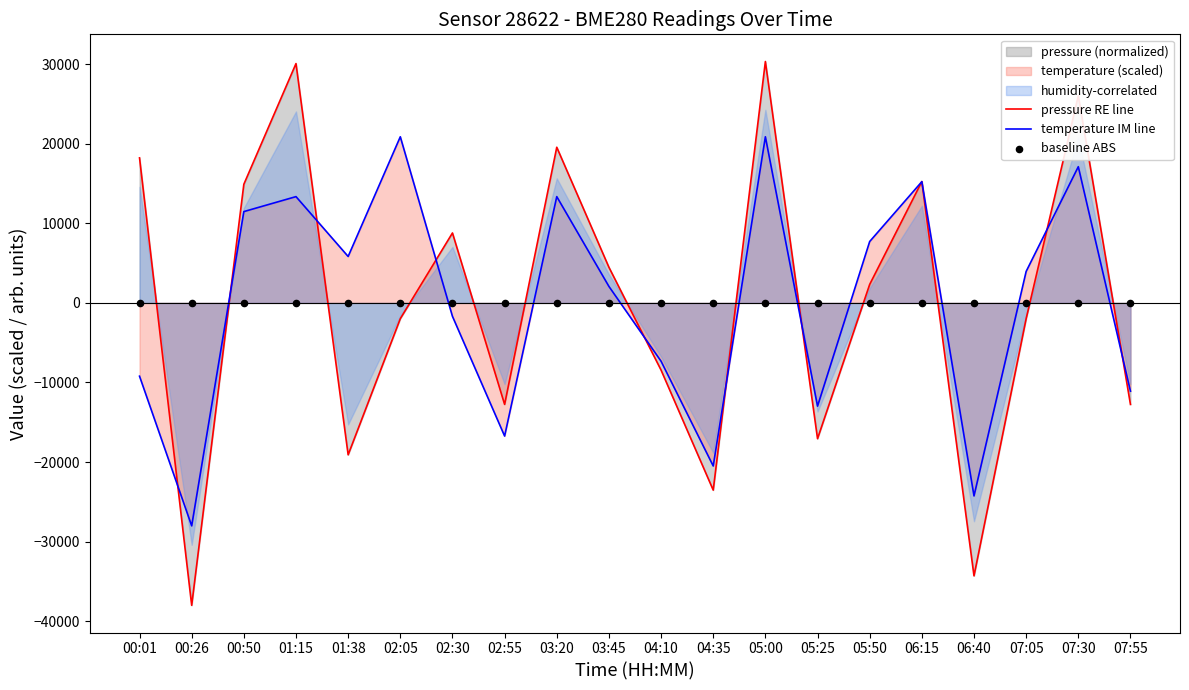

At which category is the sum across all series the highest?

05:00